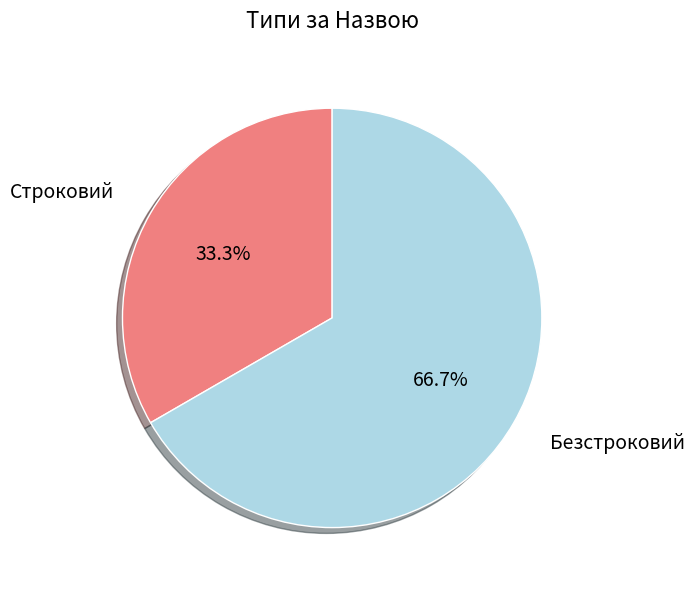

Is Безстроковий the majority of the pie?

Yes